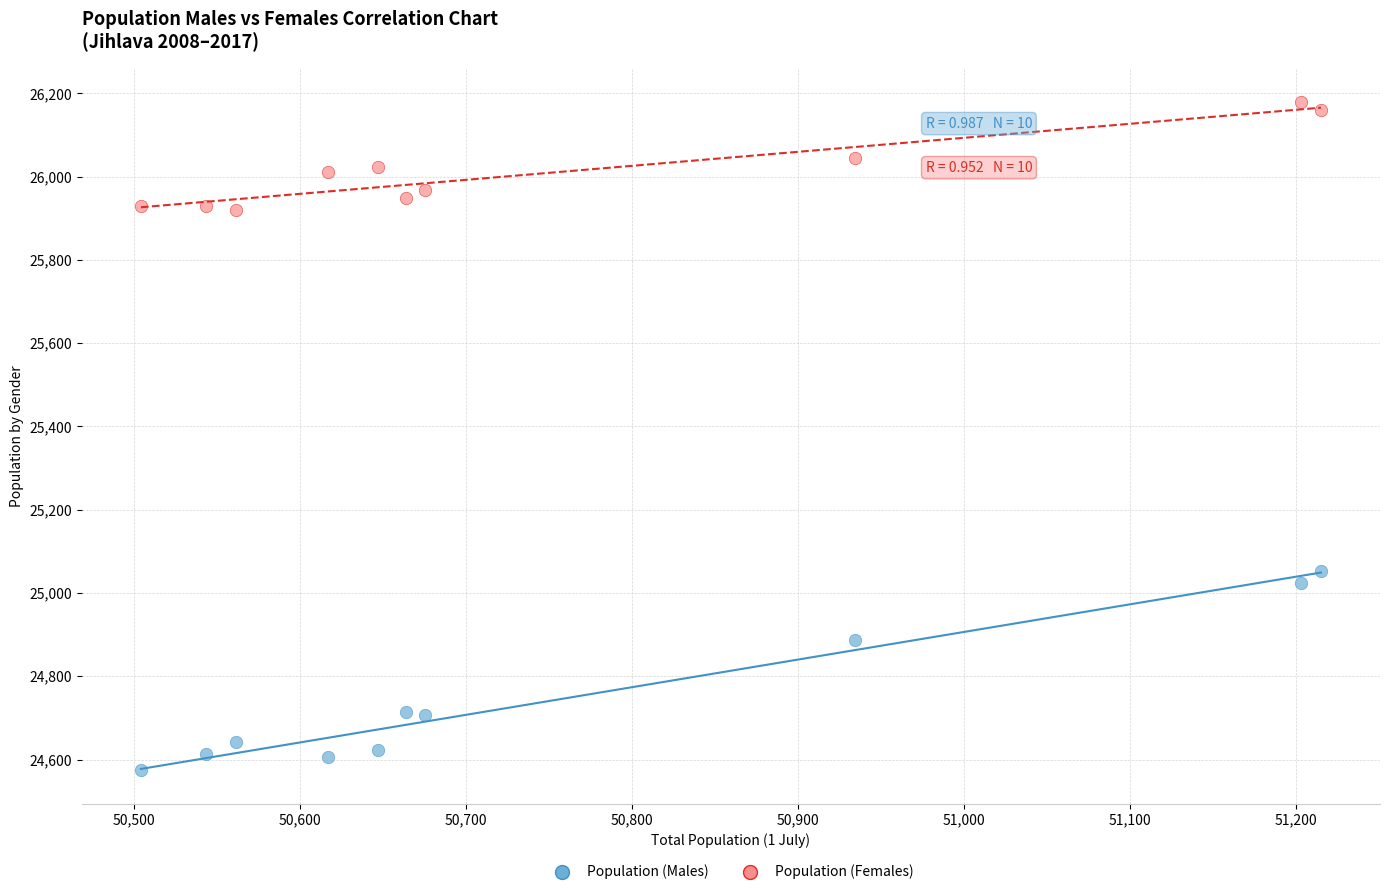

Which series has the widest spread of Y values?

Population (Males)